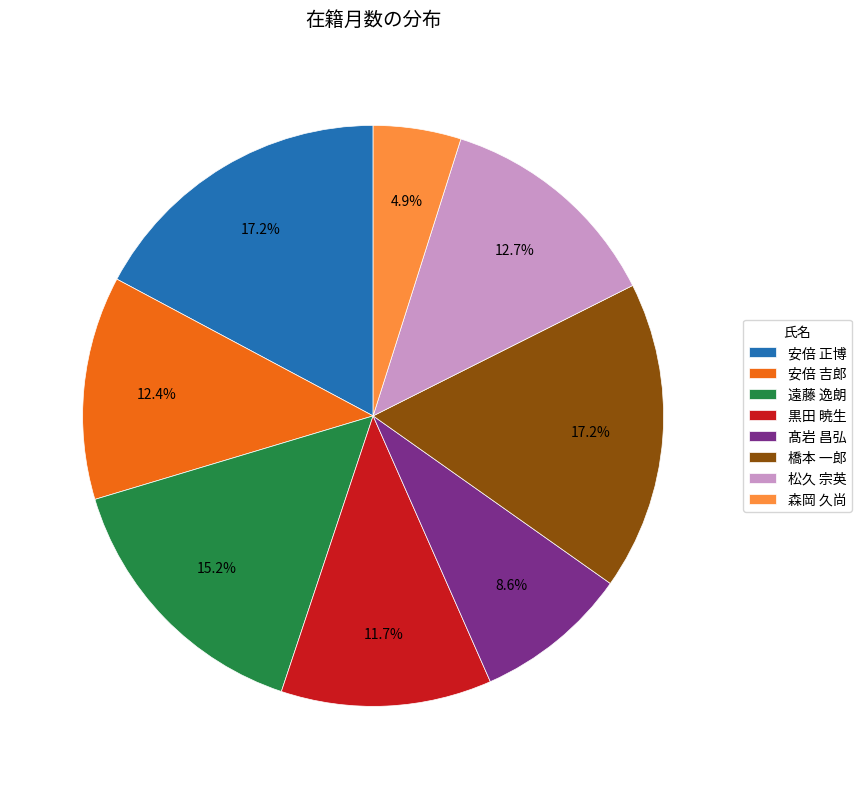

Is it true that 黒田 暁生 is 12% of the pie?

True